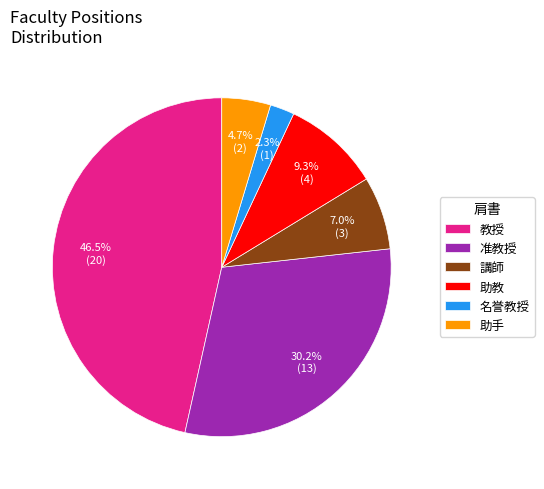

Which has a higher value, 講師 or 助手?

講師